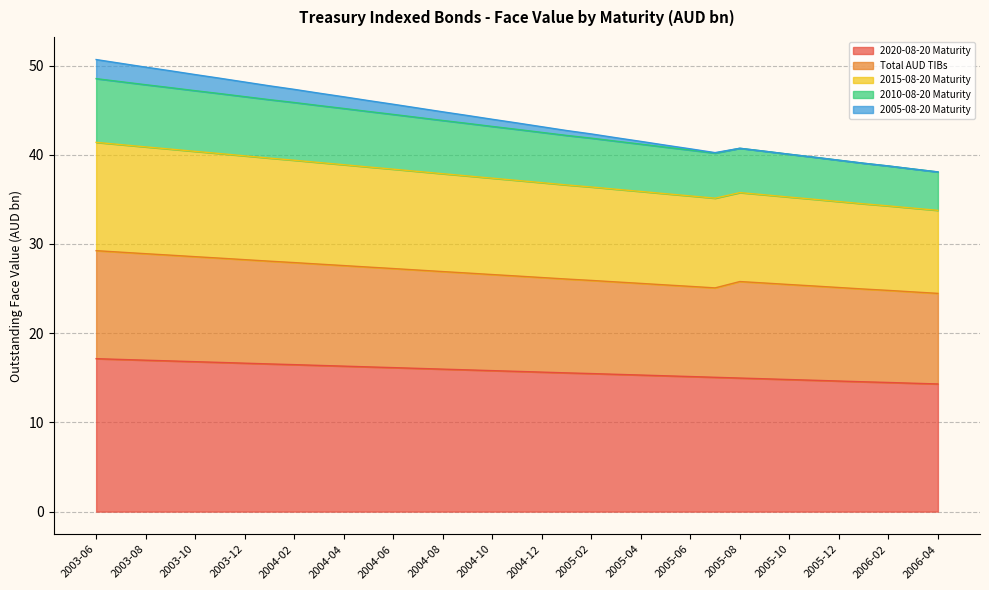

What is the maximum value for 2020-08-20 Maturity?

17.1